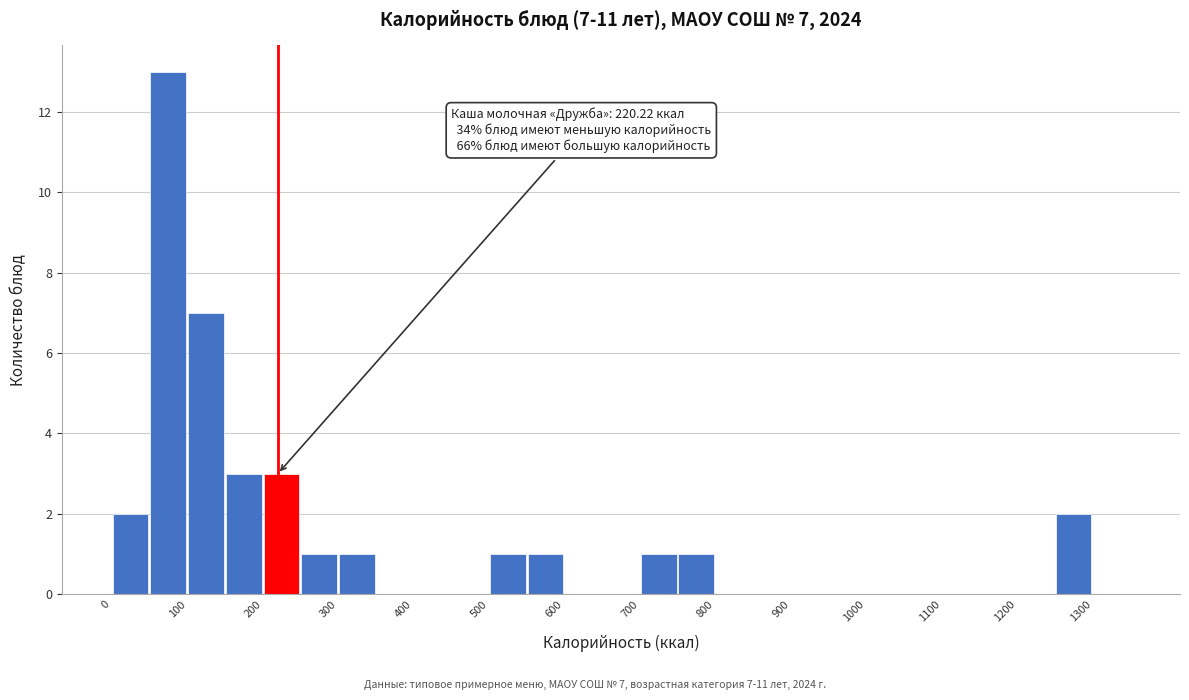

Which range on the x-axis has the tallest bar?

50 to 100